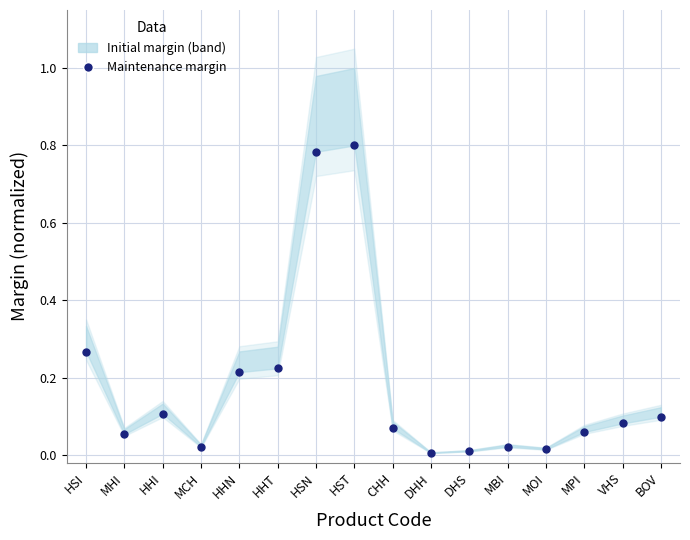

How many interior local peaks (higher than both neighbors) does the data have?

3